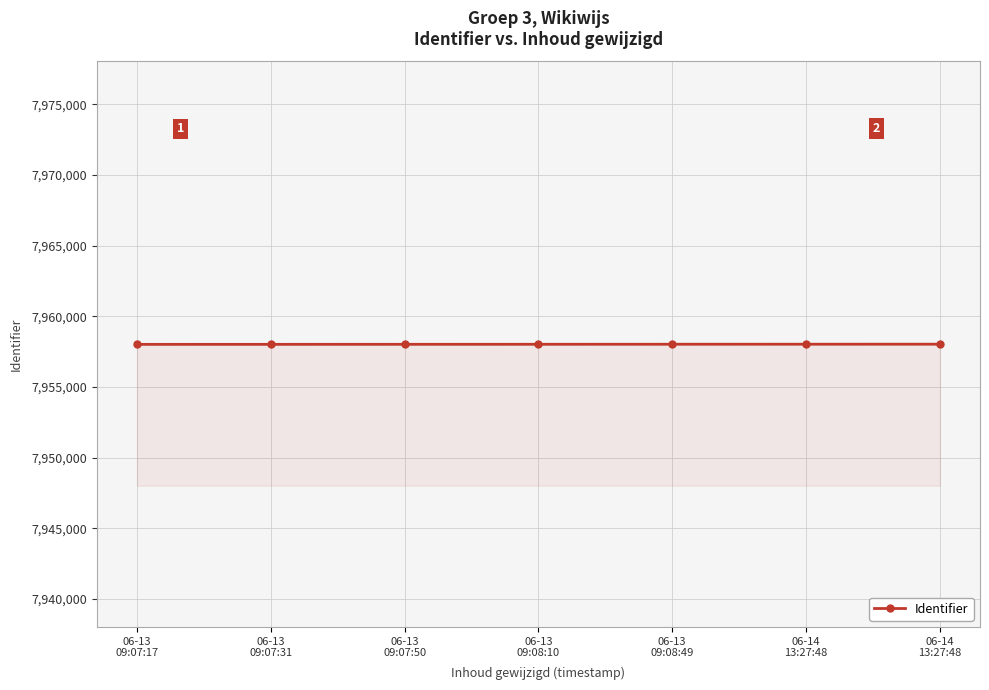

Reading left to right, transcribe all the data shown in this chart.

7958013	7958015	7958017	7958019	7958022	7958024	7958026